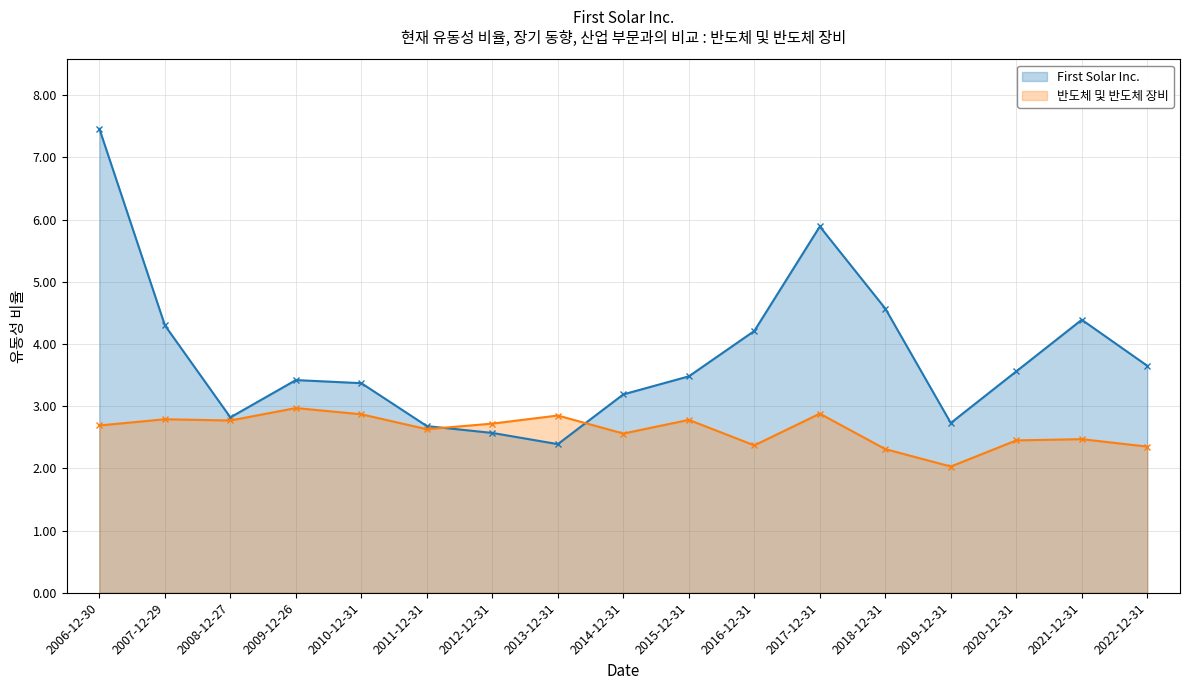

True or false: First Solar Inc. and 반도체 및 반도체 장비 intersect in this chart.

True